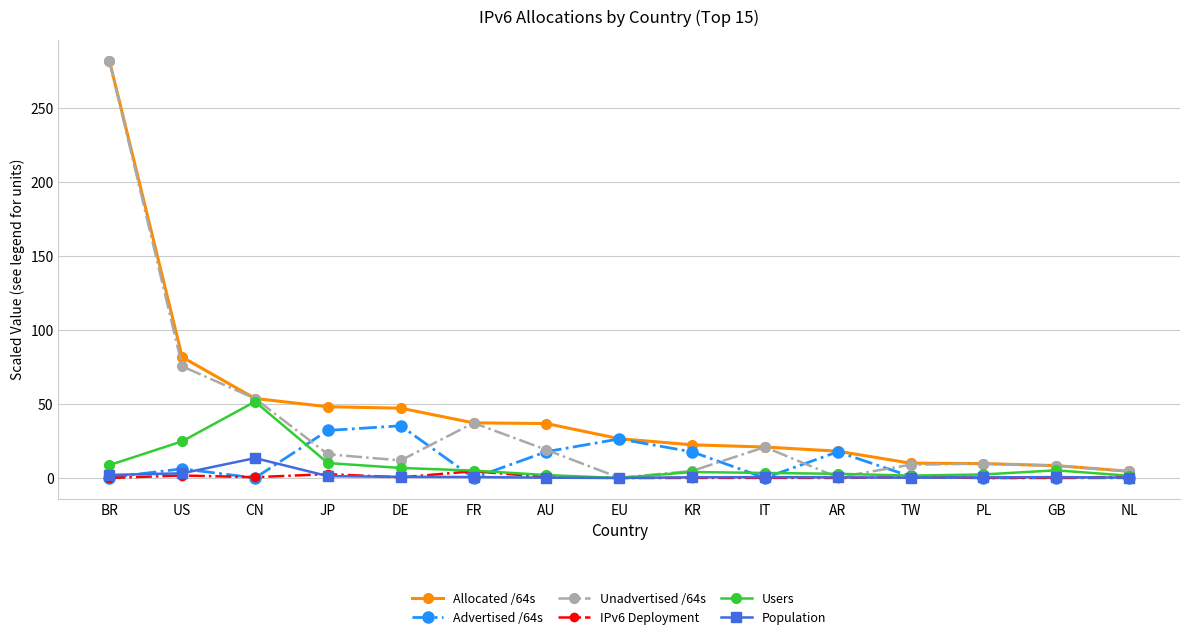

How many series are shown in this chart?

6